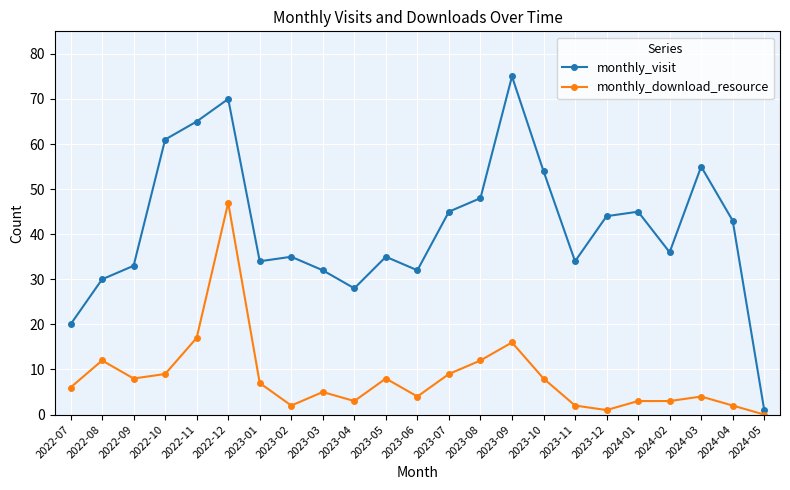

What is the difference between the highest and lowest values at 2022-12?

23